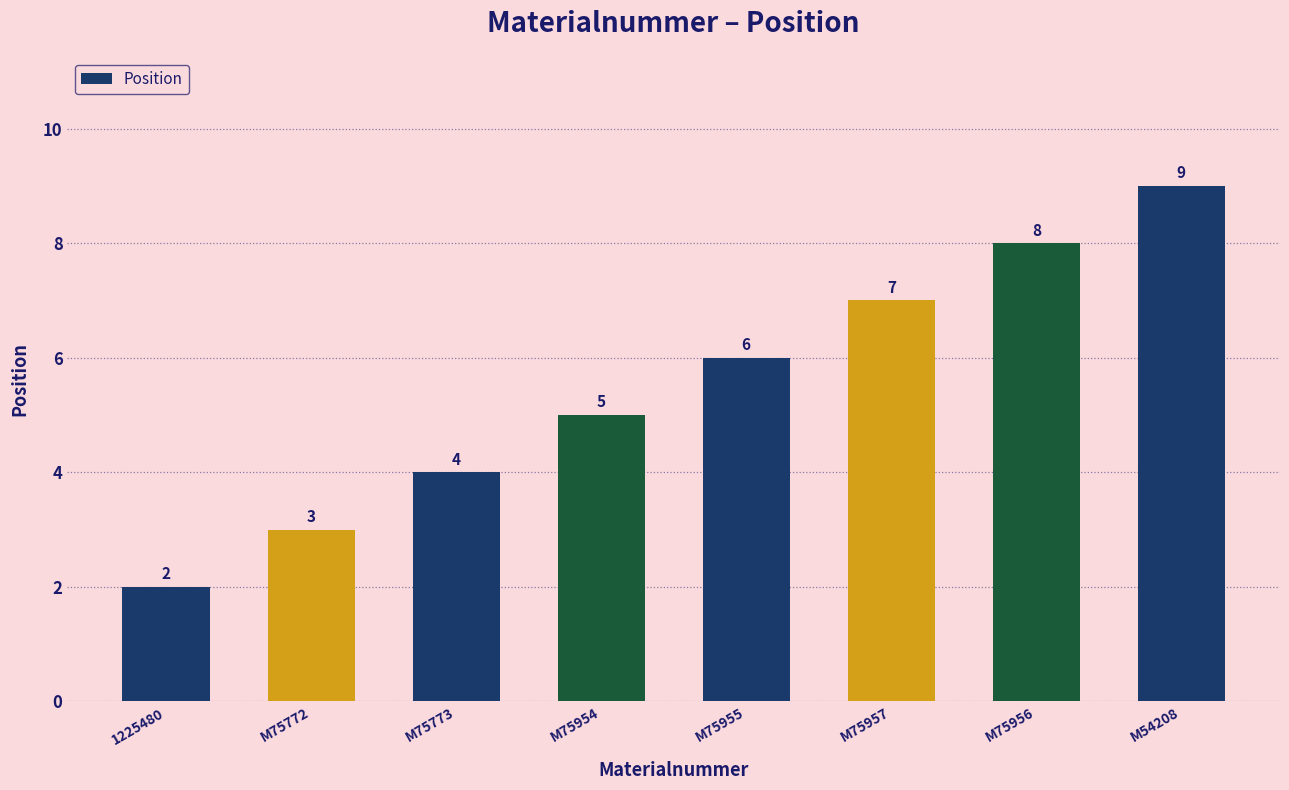

At which label is the value closest to 5?

M75954